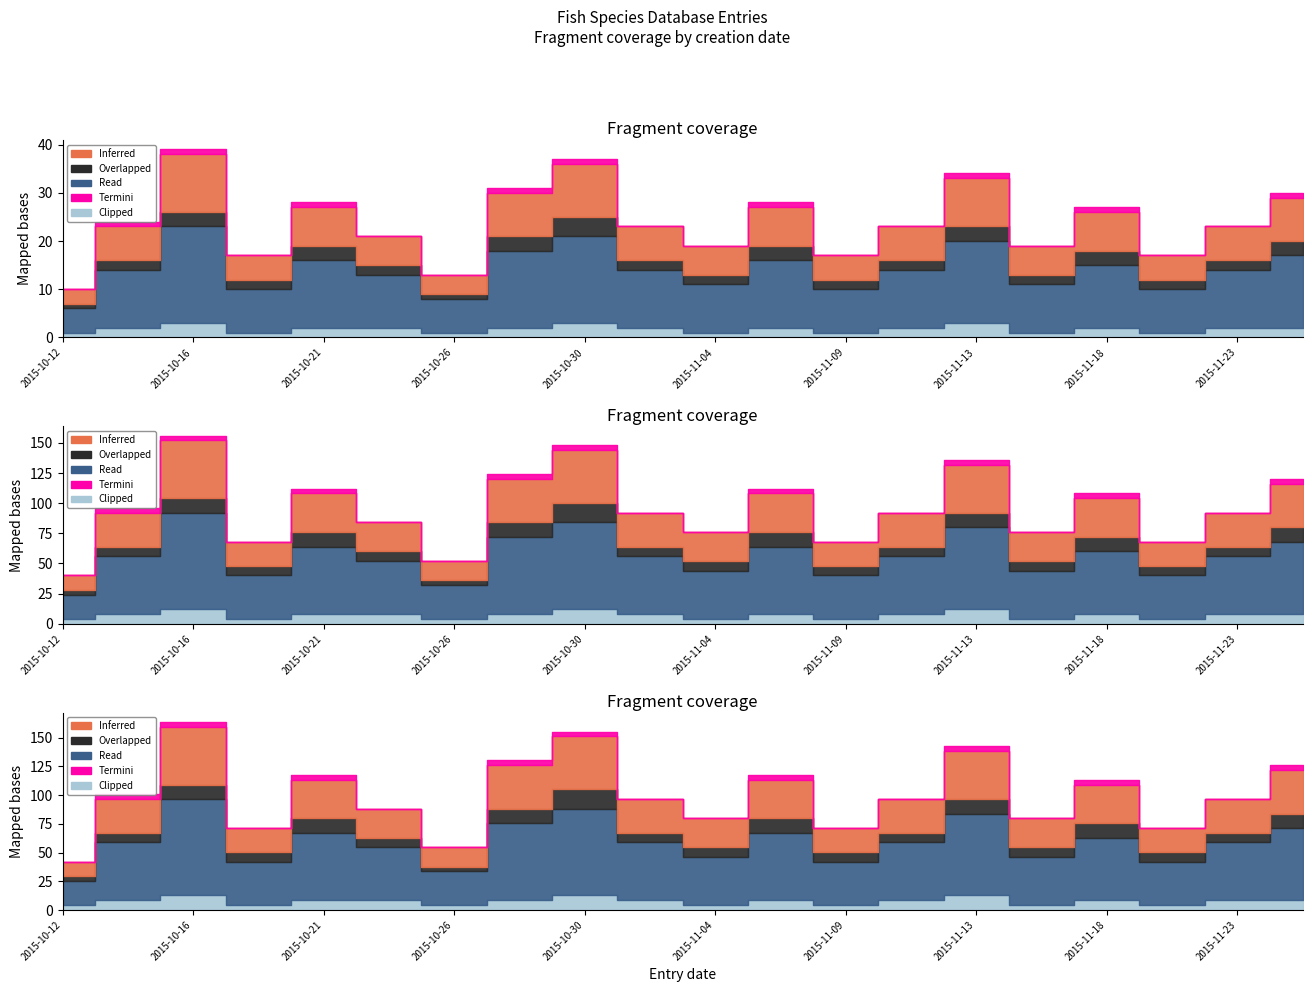

What are all the series names shown in the legend?

Inferred, Overlapped, Read, Termini, Clipped